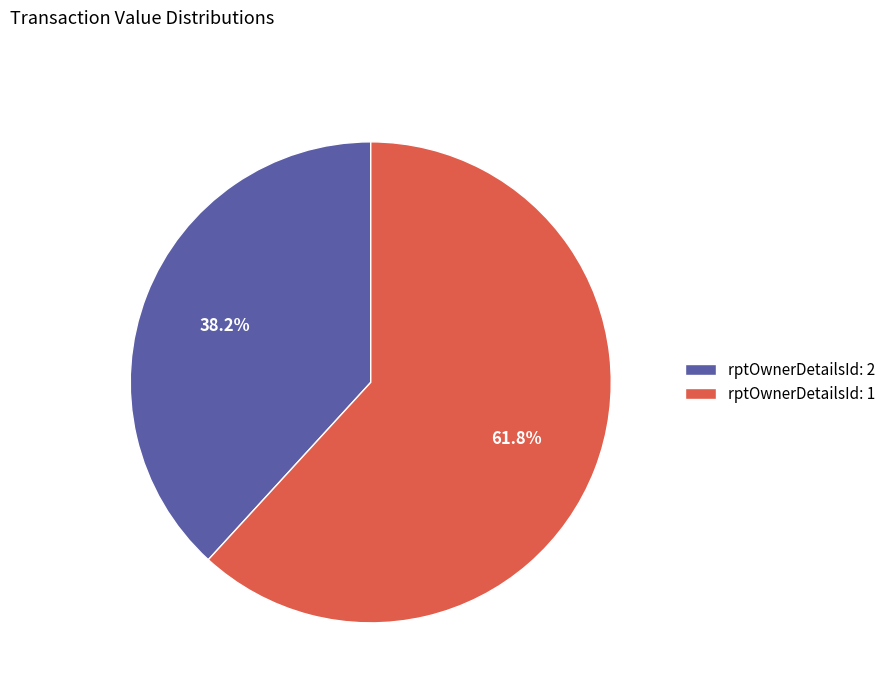

What percentage is the rptOwnerDetailsId: 2 slice, to the nearest percent?

38%